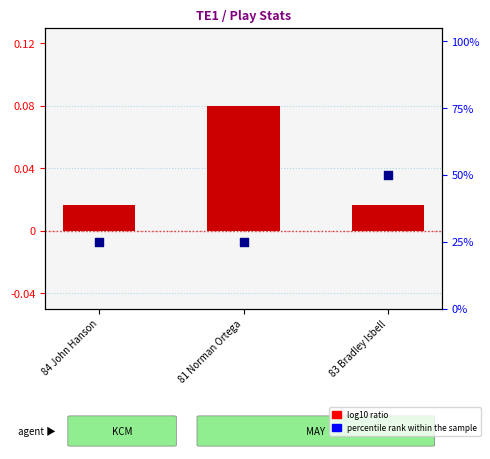

Is the value of log10 ratio at 83 Bradley Isbell greater than the value of percentile rank within the sample at 83 Bradley Isbell?

No